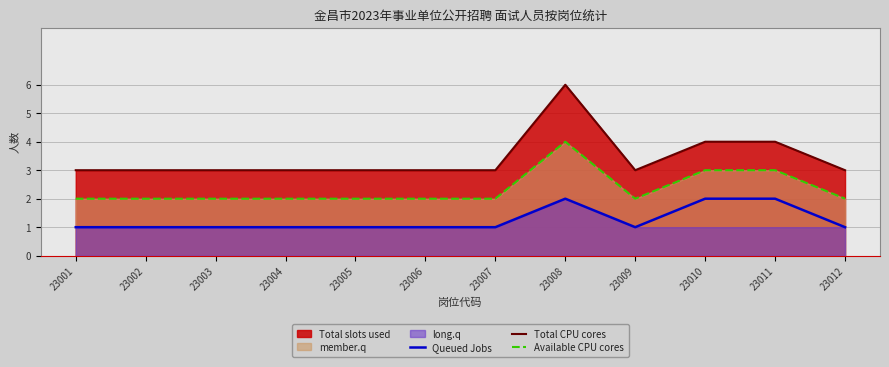

At which label is Total CPU cores closest to 4?

23010